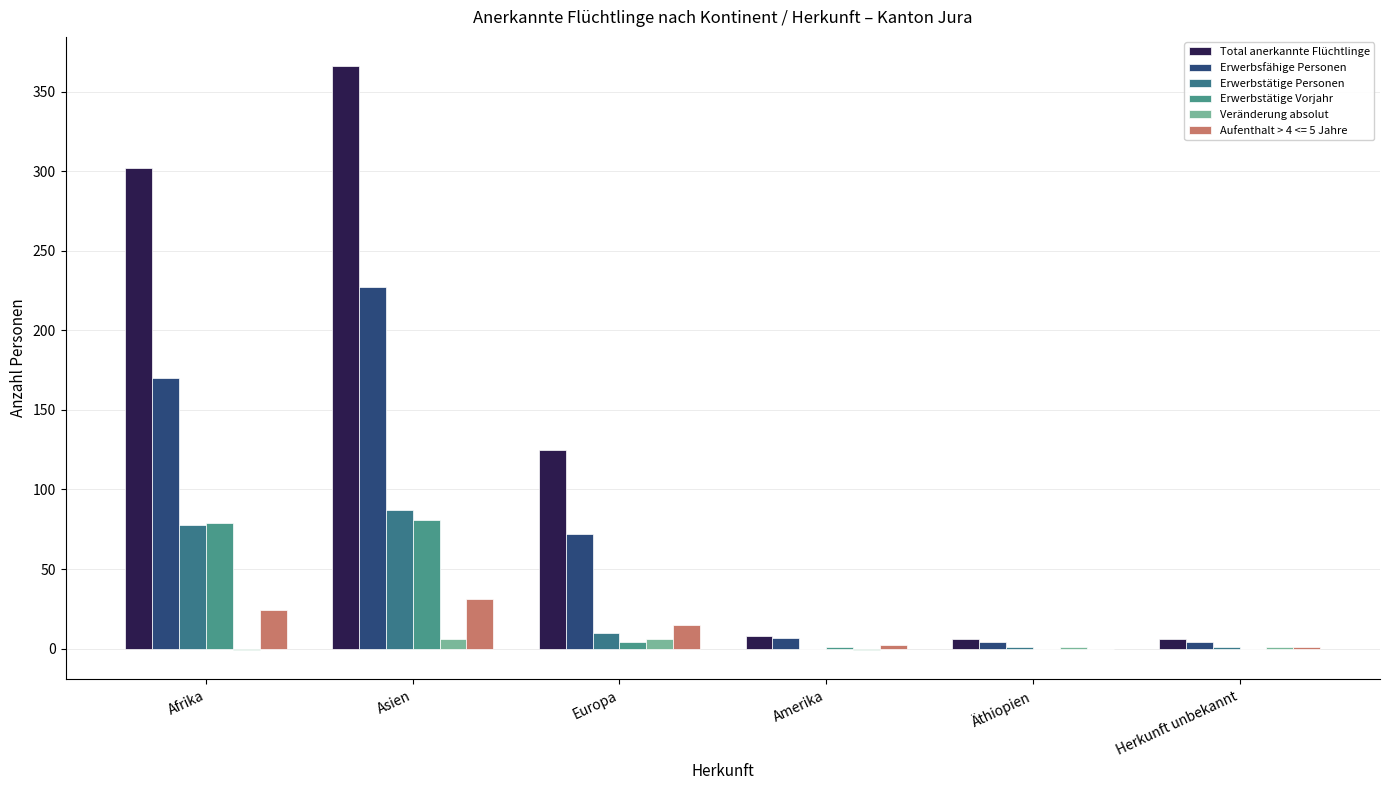

What is the difference between the maximum and minimum values in the Erwerbstätige Personen series?

87